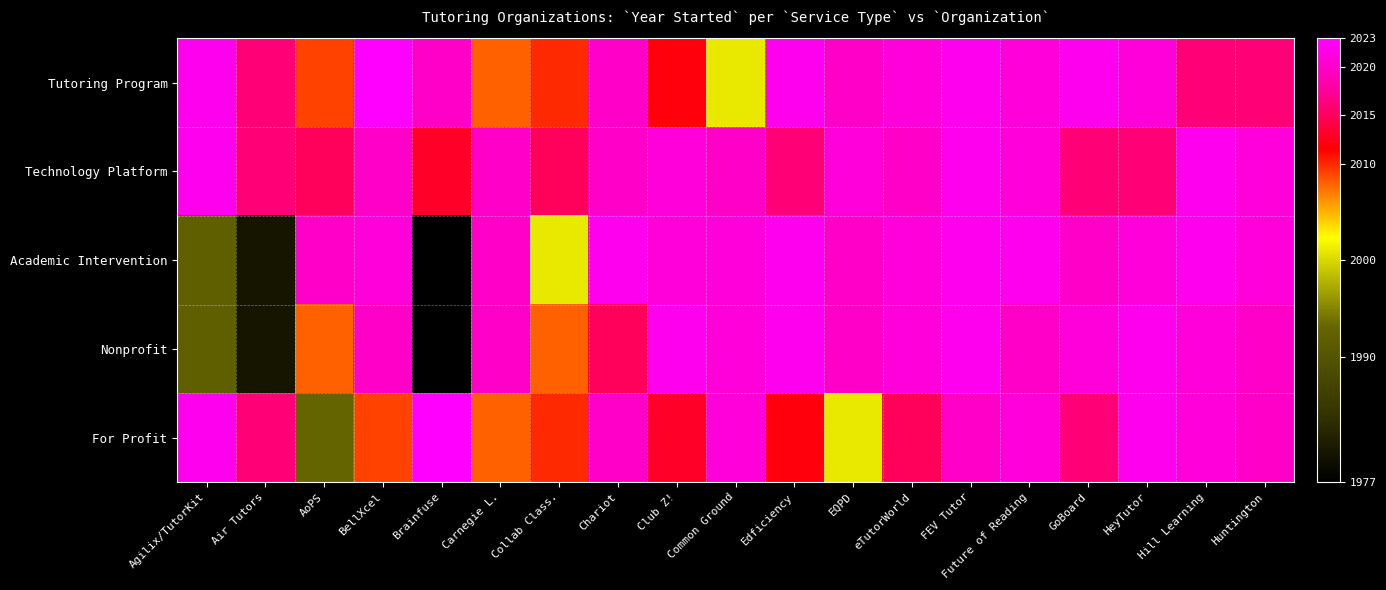

How many categories are shown in the chart?

19